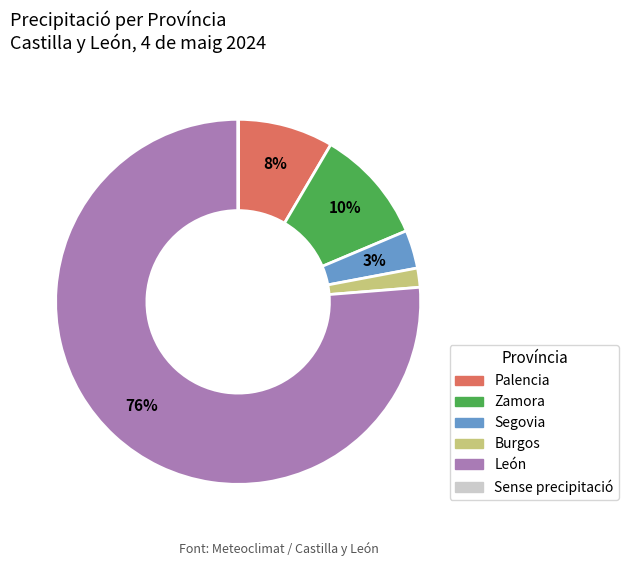

Is there any slice that represents more than half of the pie?

Yes